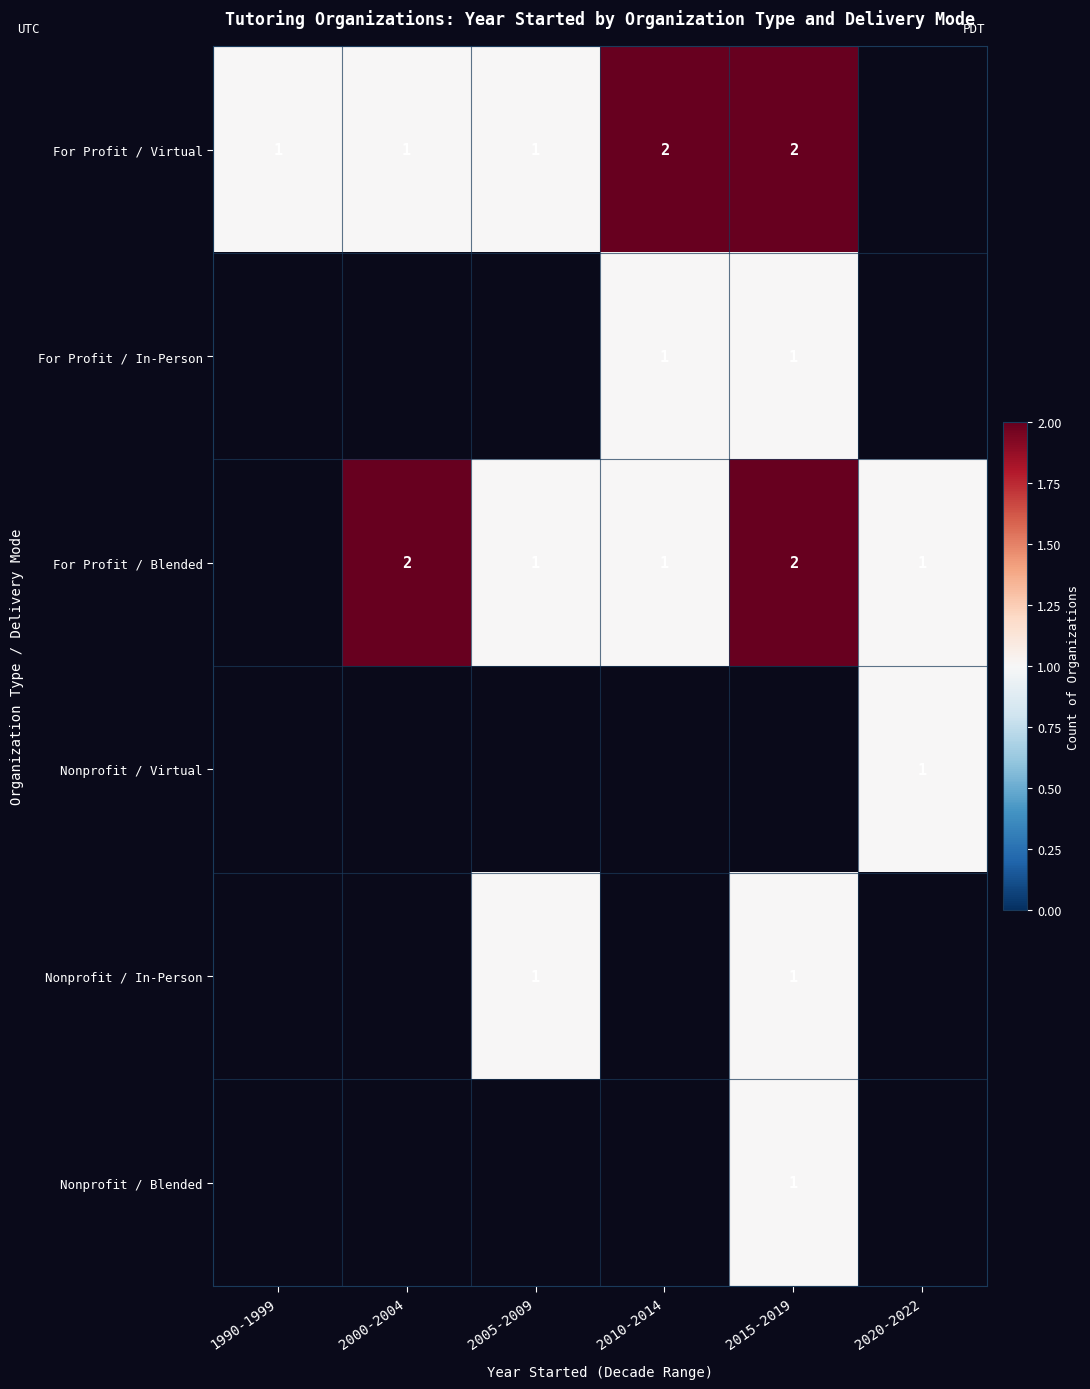

What is the minimum value shown in the chart?

1.0